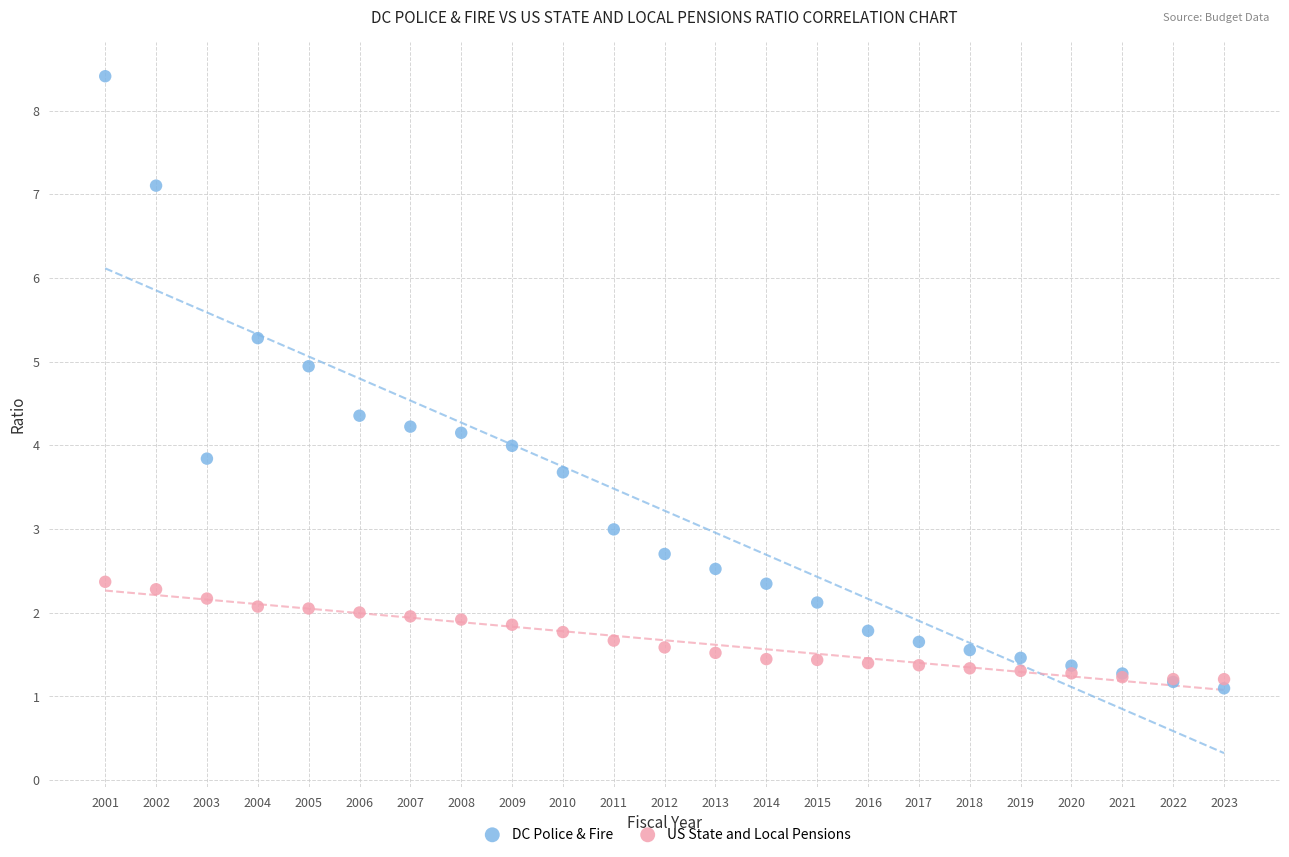

What is the X range (max minus min) for the scatter plot?

22.0